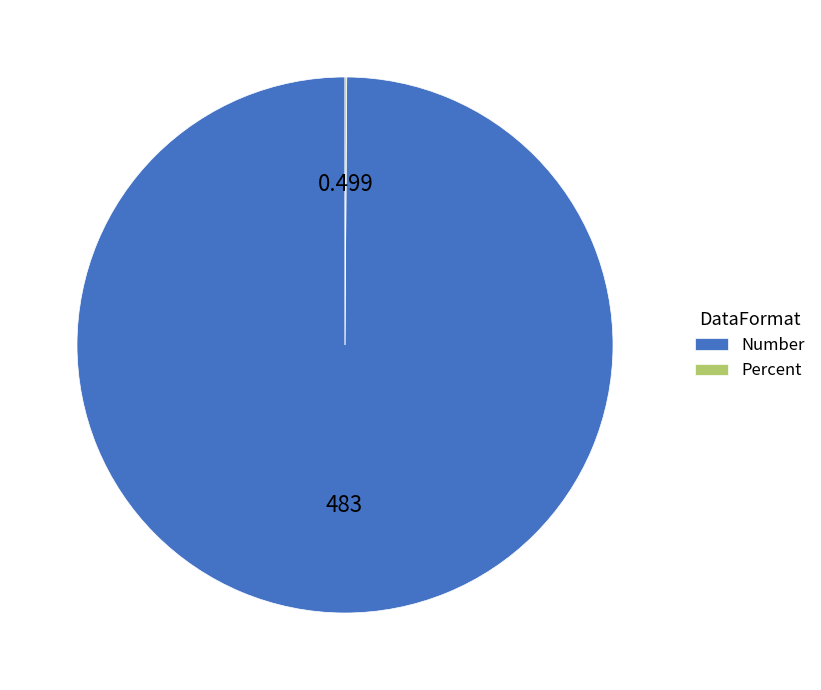

Is there a majority slice in this chart?

Yes